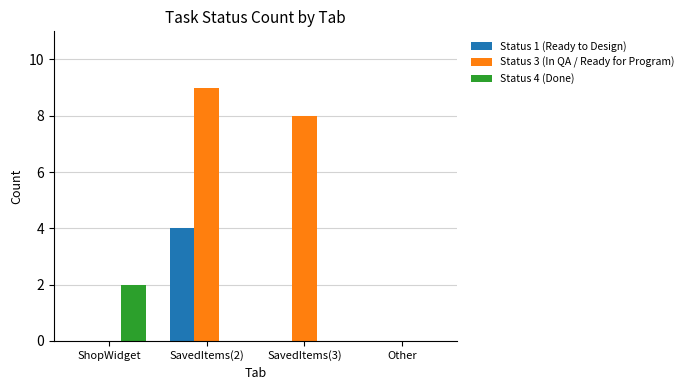

Is it true that Status 4 (Done) equals 2 at ShopWidget?

True